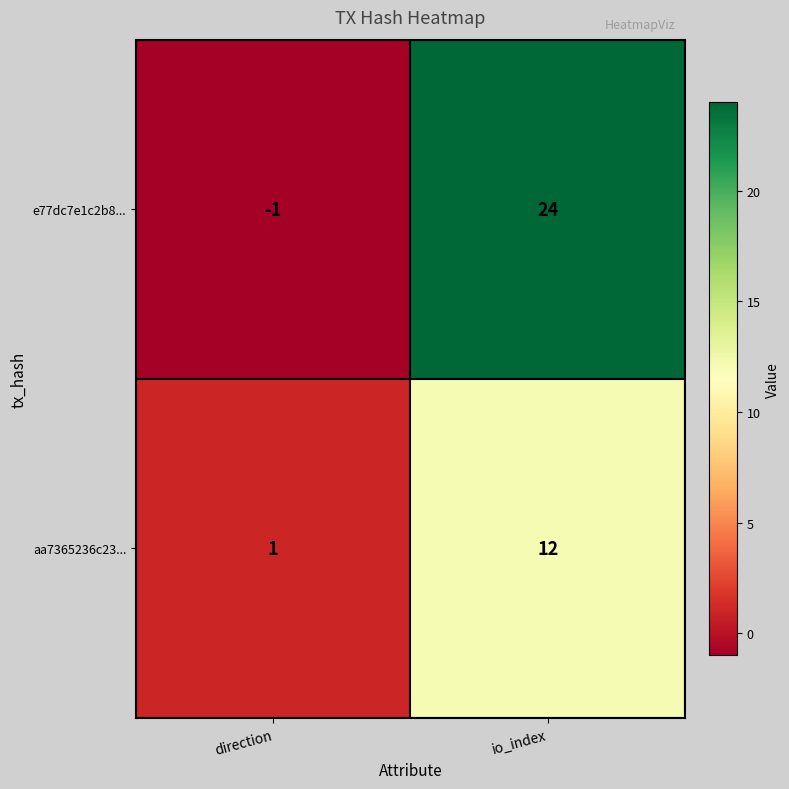

What is the spread (max minus min) of values at direction?

2